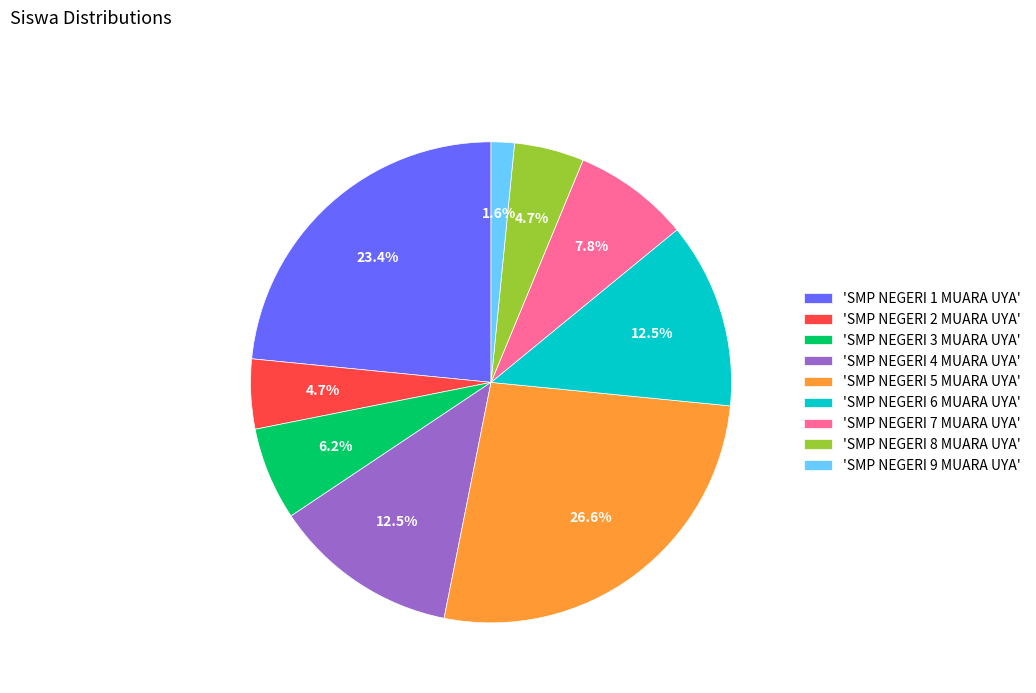

What is the ratio of the value at 'SMP NEGERI 6 MUARA UYA' to the value at 'SMP NEGERI 8 MUARA UYA'?

2.7